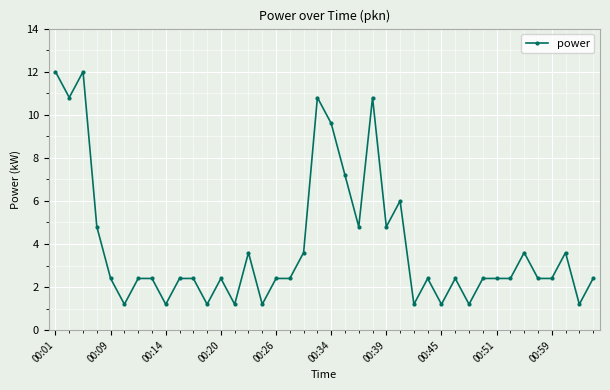

Count the number of categories in the chart.

40